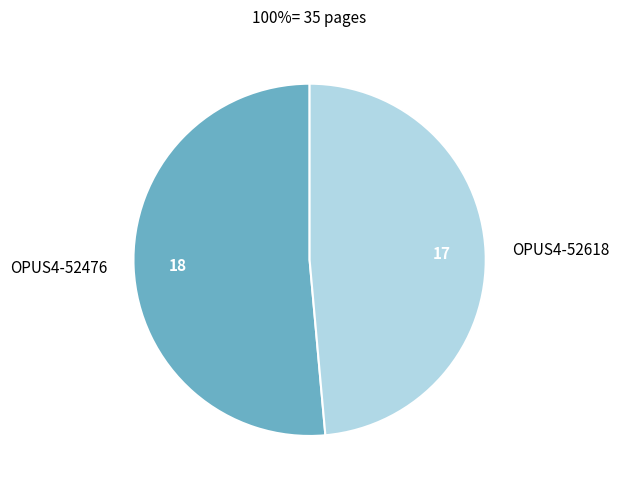

True or false: OPUS4-52618 accounts for 49% of the total.

True